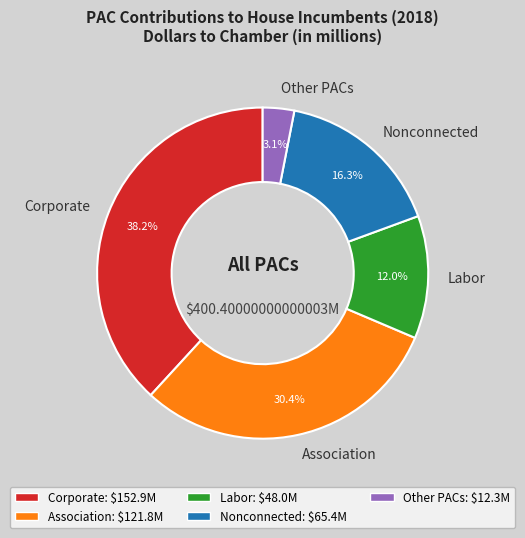

True or false: Association accounts for 30% of the total.

True